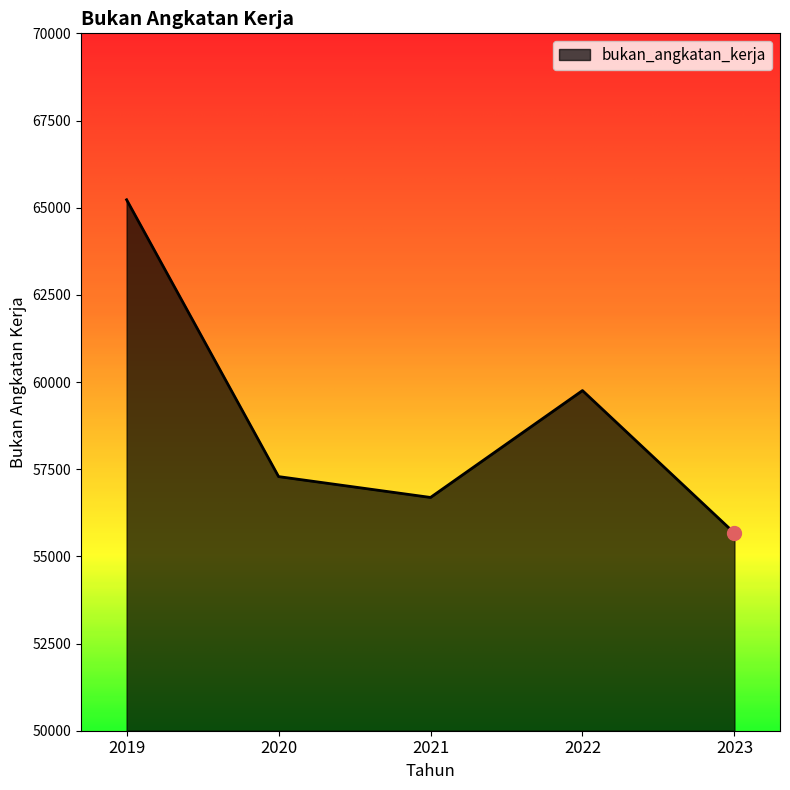

True or false: the data shows 114025 at 2019.

False